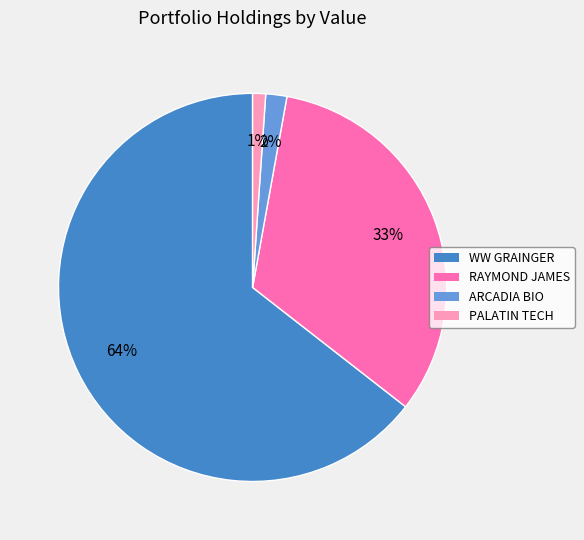

Which slice represents more than half of the pie?

WW GRAINGER